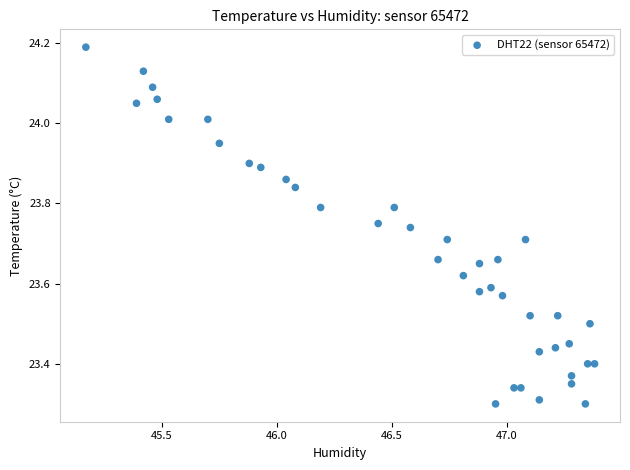

What is the range of X values (max minus min)?

2.2